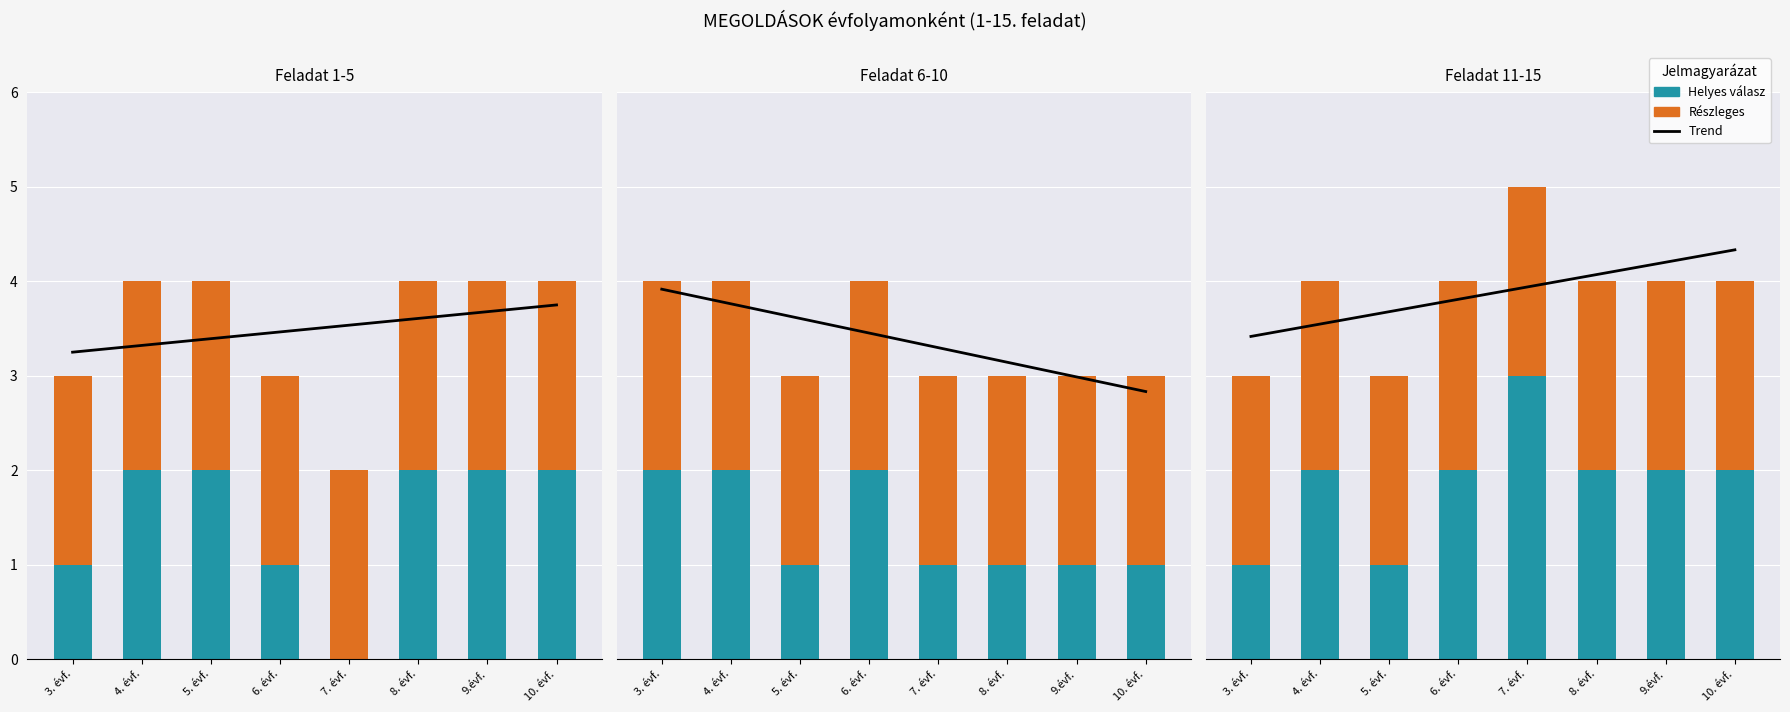

Is the value of Trend at 3. évf. greater than the value of Részleges at 9.évf.?

Yes